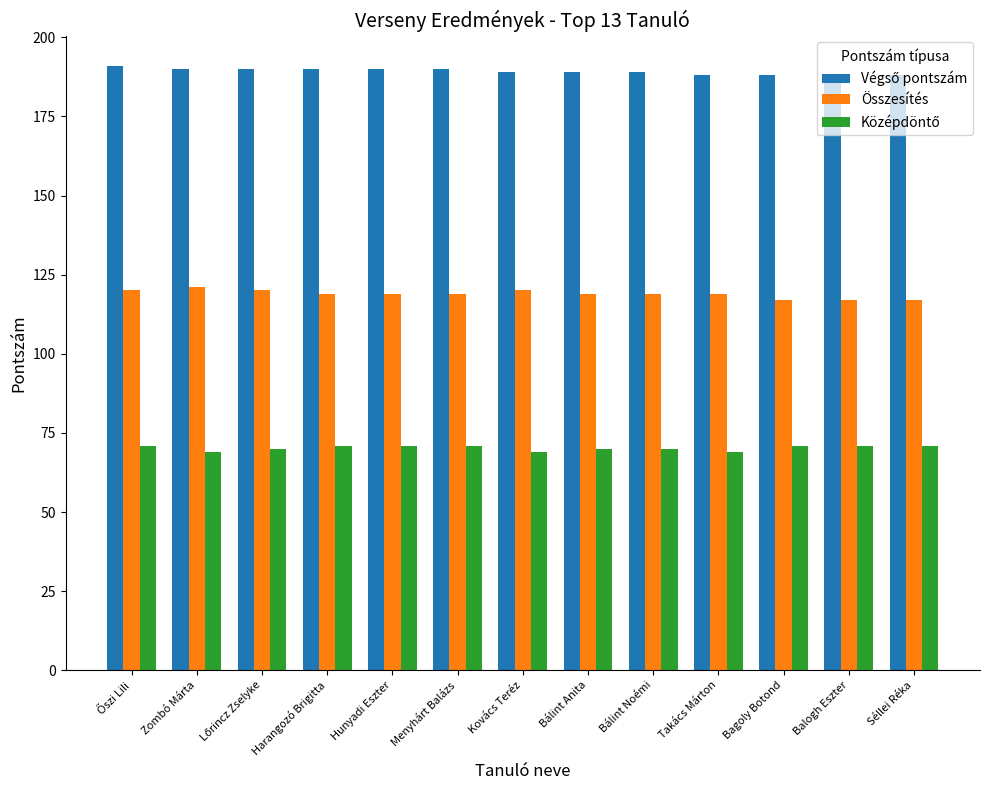

What is the difference between the highest and lowest values at Bagoly Botond?

117